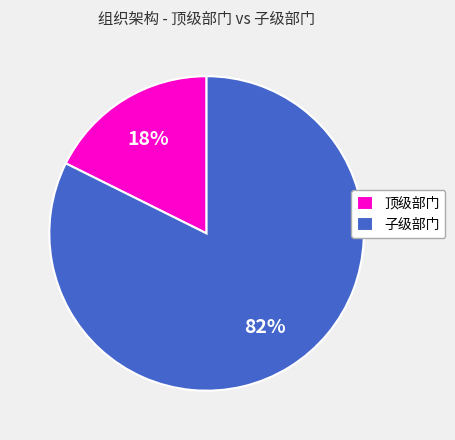

Between 子级部门 and 顶级部门, which is larger?

子级部门